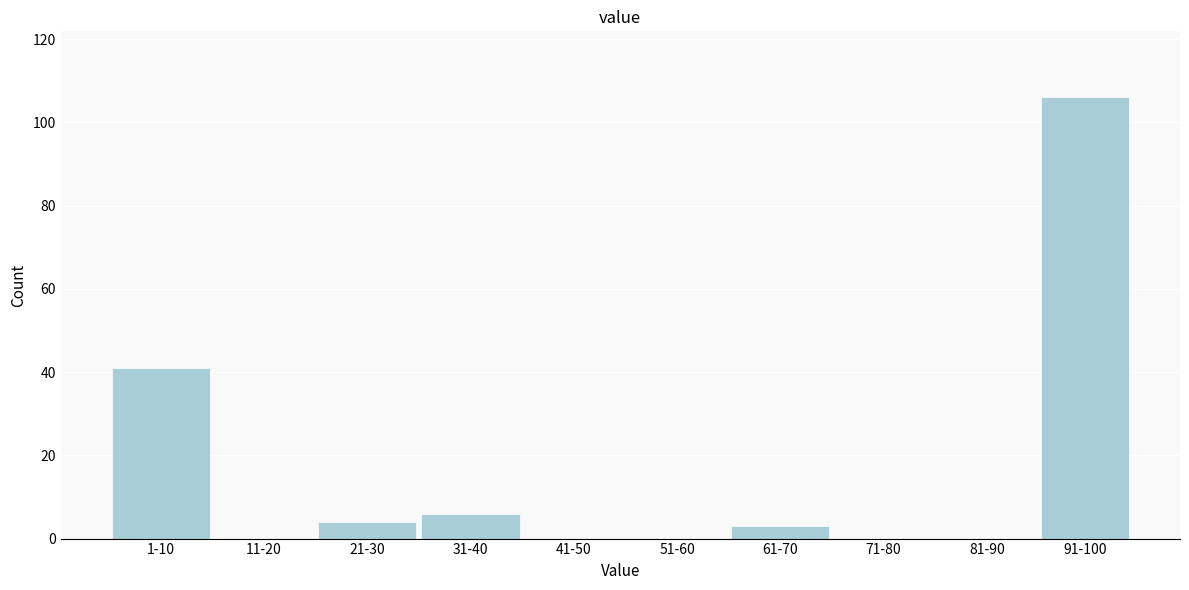

Reading left to right, transcribe all the data shown in this chart.

1-10=41	11-20=0	21-30=4	31-40=6	41-50=0	51-60=0	61-70=3	71-80=0	81-90=0	91-100=106